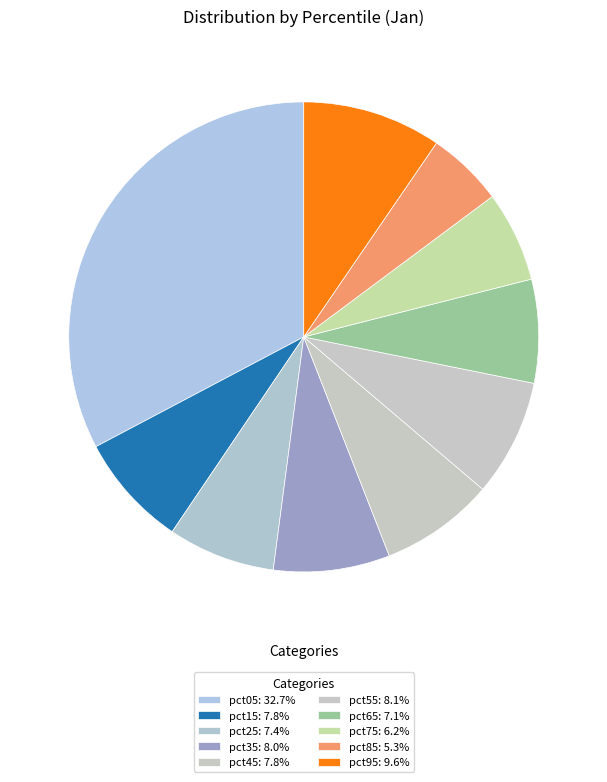

Is it true that pct15 is 1% of the pie?

False